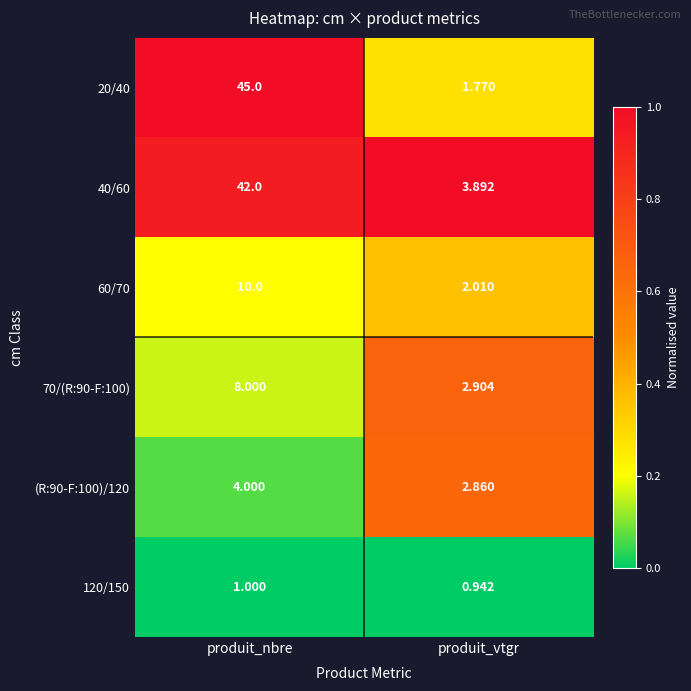

At which label does 120/150 reach its minimum?

produit_vtgr